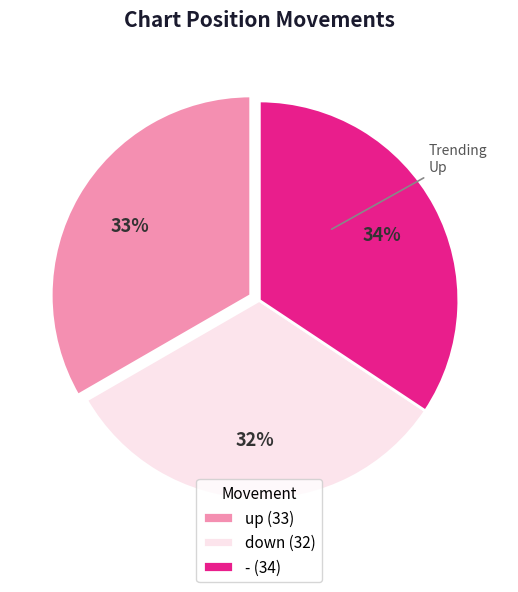

Which has a higher value, - or down?

-